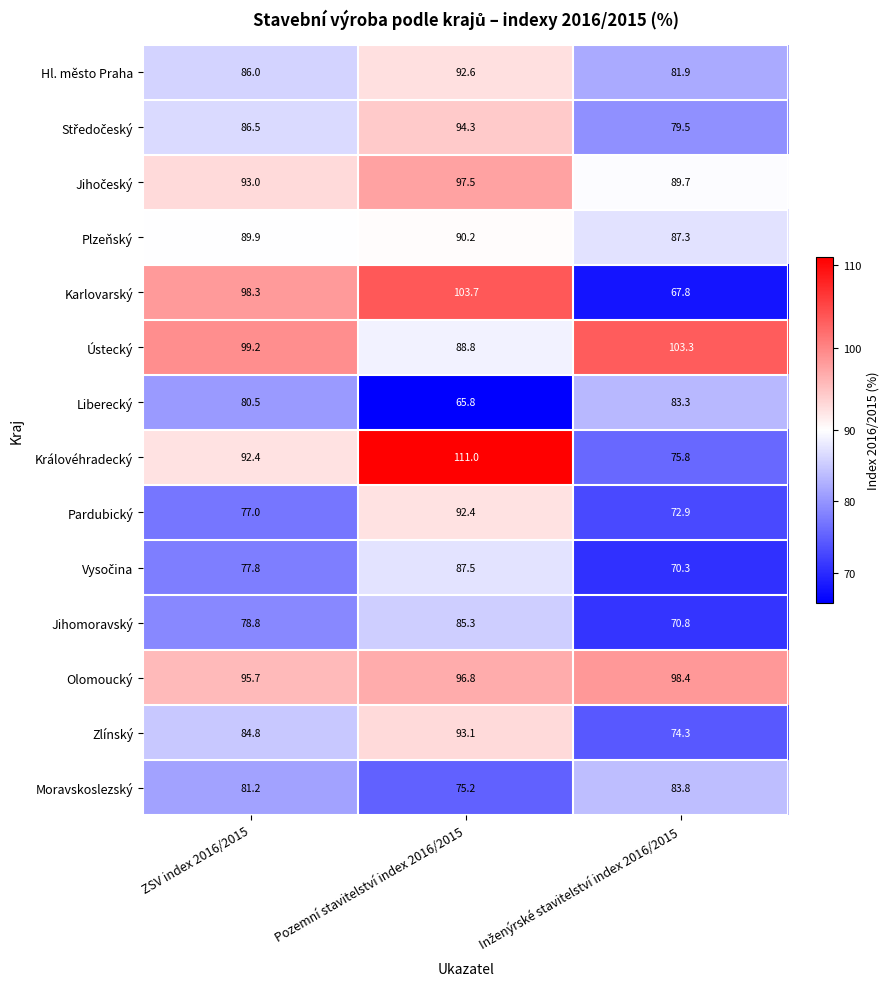

What is the approximate value of Ústecký at Pozemní stavitelství index 2016/2015?

88.8